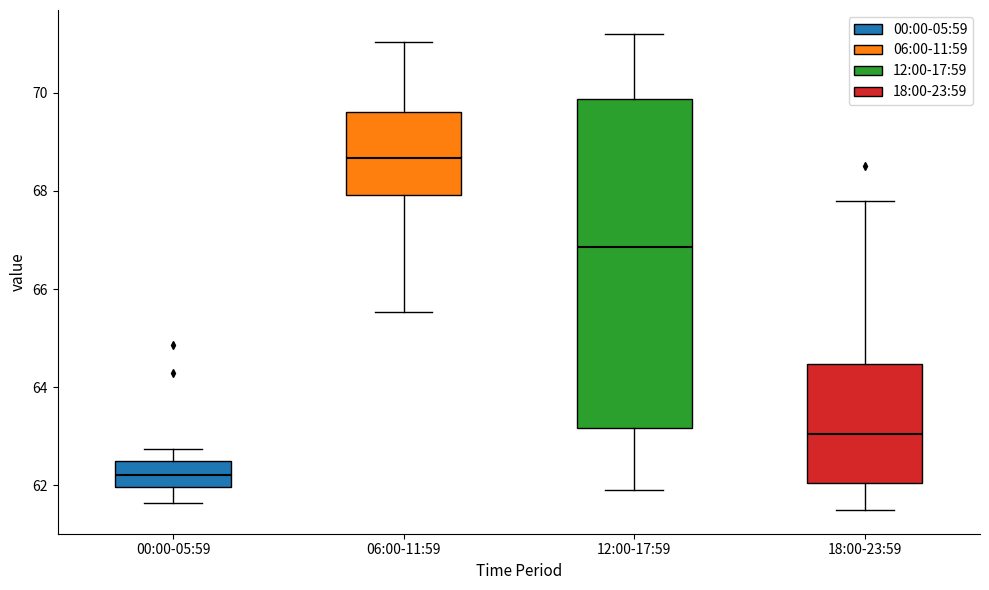

Reading left to right, transcribe this box plot: for each box, give where its median line is, the range the box spans, and where its two whiskers end, as read against the y-axis. The values are not printed on the chart, so give them approximately, as read against the axis.

00:00-05:59: median 62.2, box 62.0 to 62.4, whiskers 61.6 to 62.8
06:00-11:59: median 68.6, box 68.0 to 69.6, whiskers 65.6 to 71.0
12:00-17:59: median 66.8, box 63.2 to 69.8, whiskers 62.0 to 71.2
18:00-23:59: median 63.0, box 62.0 to 64.4, whiskers 61.6 to 67.8